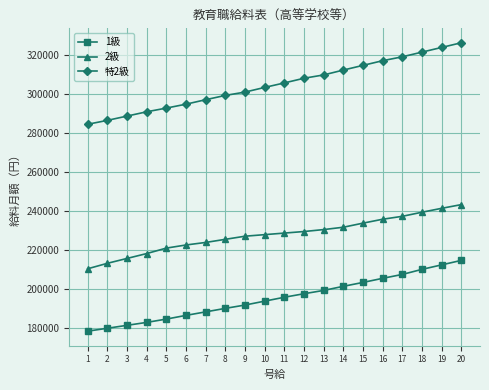

At how many categories does at least one series exceed 232442?

20